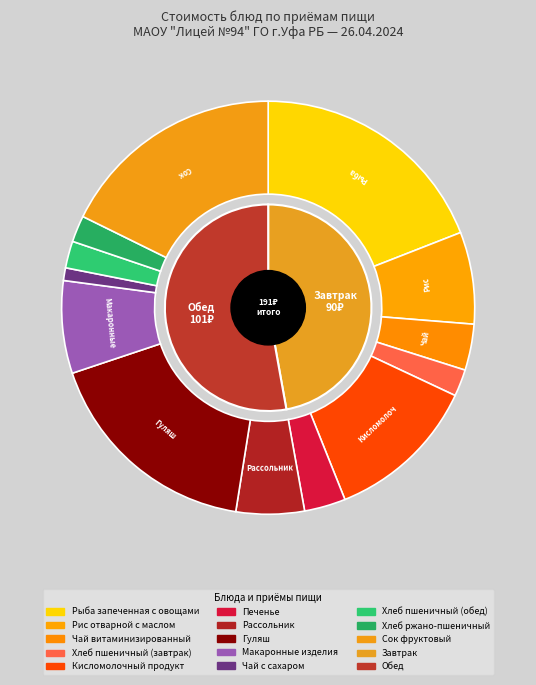

How many segments does this pie chart have?

13